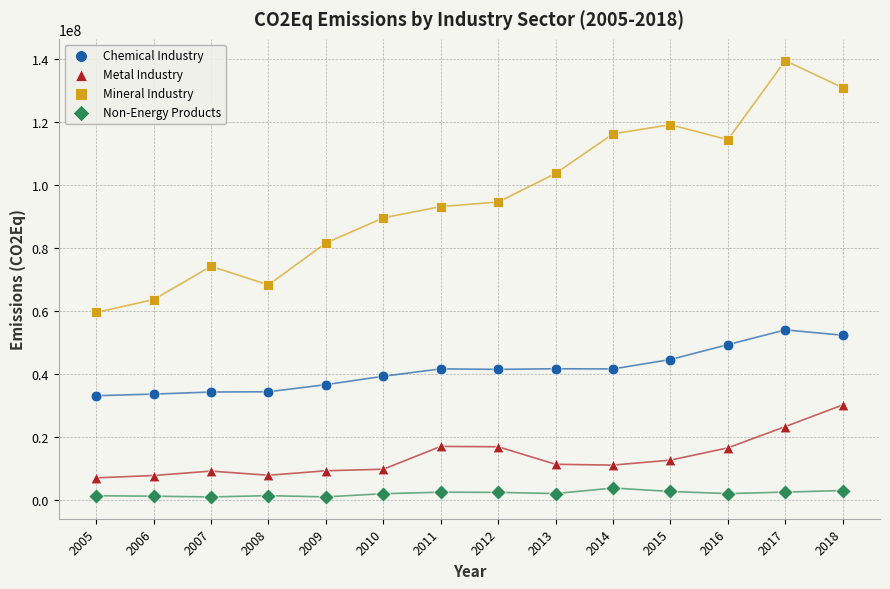

Across all series, what Y value is closest to 70178083?

68235830.0